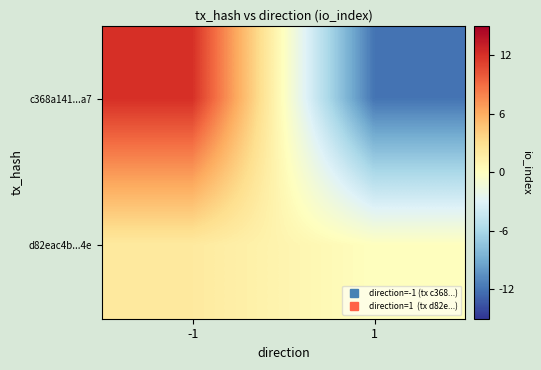

Reading left to right, what are all the values shown in this chart?

c368a141...a7: -1=12	1=-12
d82eac4b...4e: -1=2	1=0